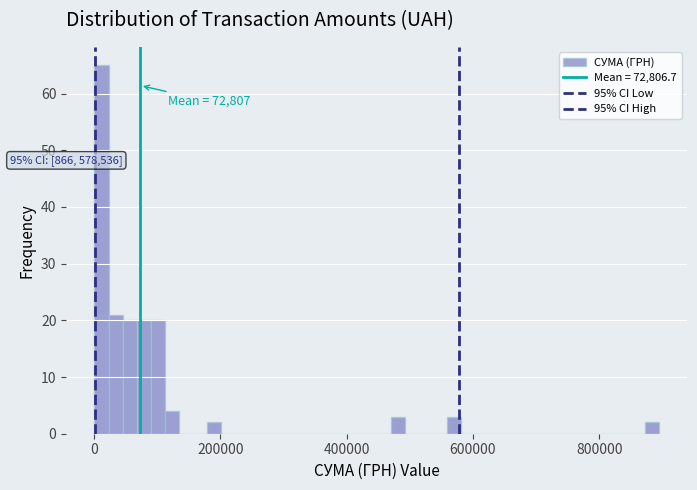

Around what value on the x-axis is the tallest bar? Give the approximate position of its centre, as read against the axis.

20000